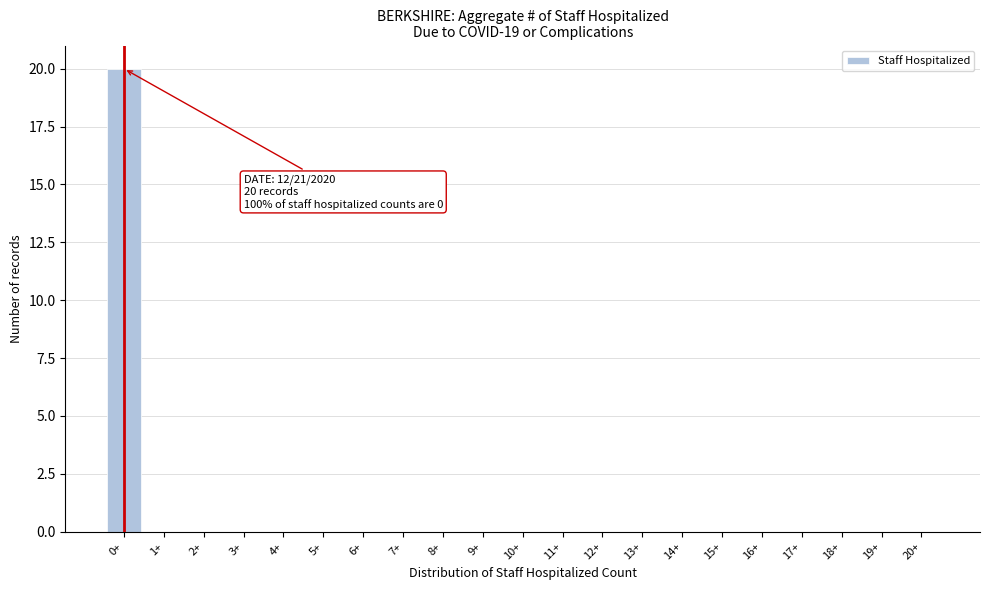

Reading left to right, transcribe all the data shown in this chart.

0+=20	1+=0	2+=0	3+=0	4+=0	5+=0	6+=0	7+=0	8+=0	9+=0	10+=0	11+=0	12+=0	13+=0	14+=0	15+=0	16+=0	17+=0	18+=0	19+=0	20+=0